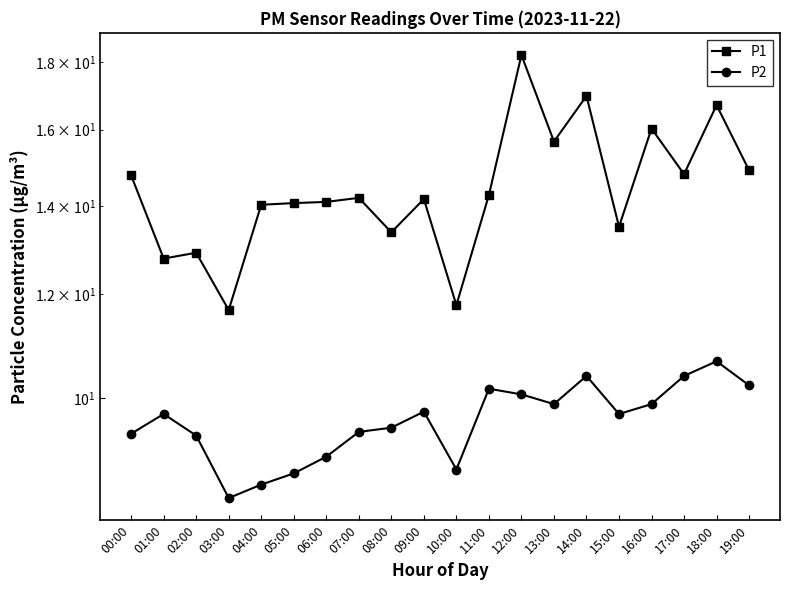

At which category does P1 reach its first local valley?

01:00